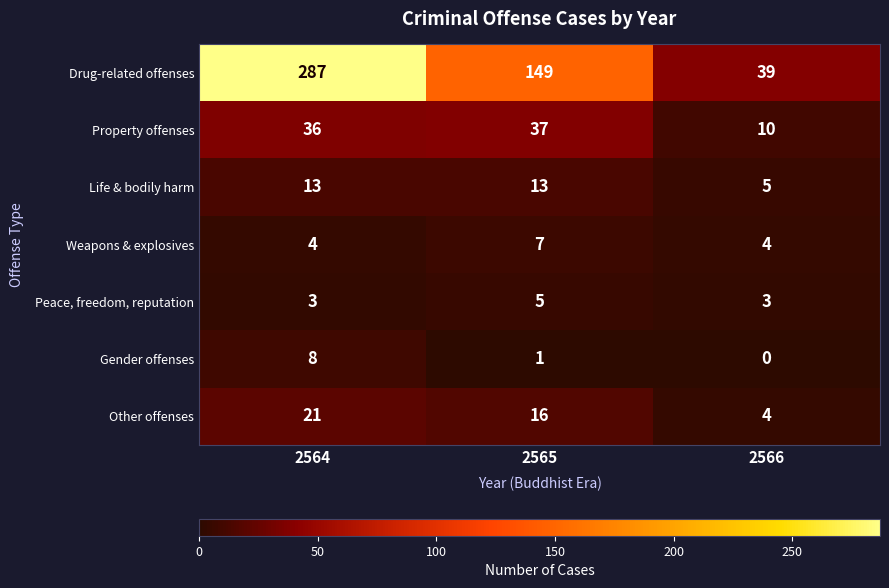

Reading right to left, transcribe all the data shown in this chart.

Drug-related offenses: 2566=39	2565=149	2564=287
Property offenses: 2566=10	2565=37	2564=36
Life & bodily harm: 2566=5	2565=13	2564=13
Weapons & explosives: 2566=4	2565=7	2564=4
Peace, freedom, reputation: 2566=3	2565=5	2564=3
Gender offenses: 2566=0	2565=1	2564=8
Other offenses: 2566=4	2565=16	2564=21